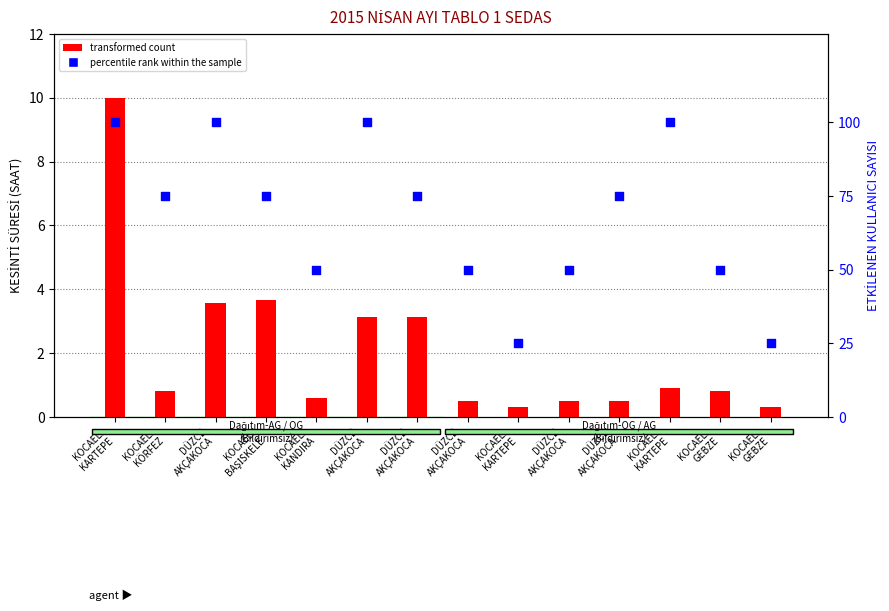

At how many categories does at least one series exceed 93?

4